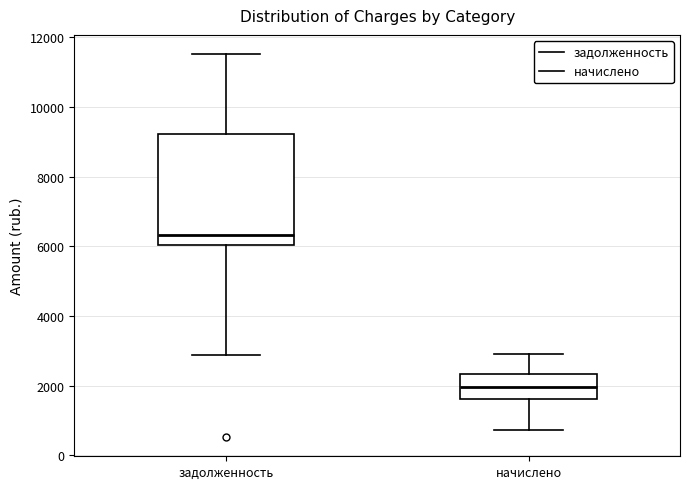

Comparing the boxes themselves (not the whiskers), which one is the tallest?

задолженность